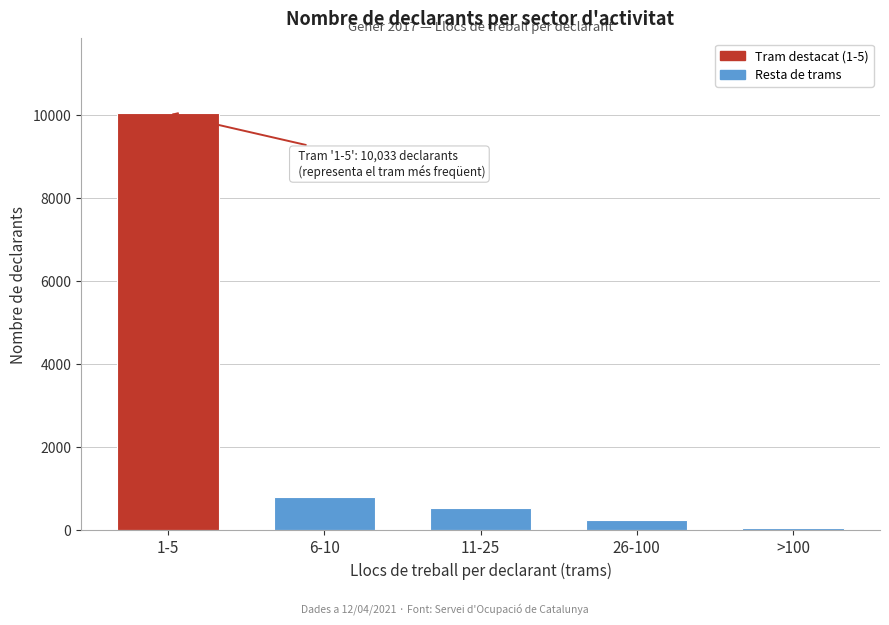

Reading left to right, transcribe all the data shown in this chart.

1-5=10033	6-10=788	11-25=532	26-100=231	>100=57